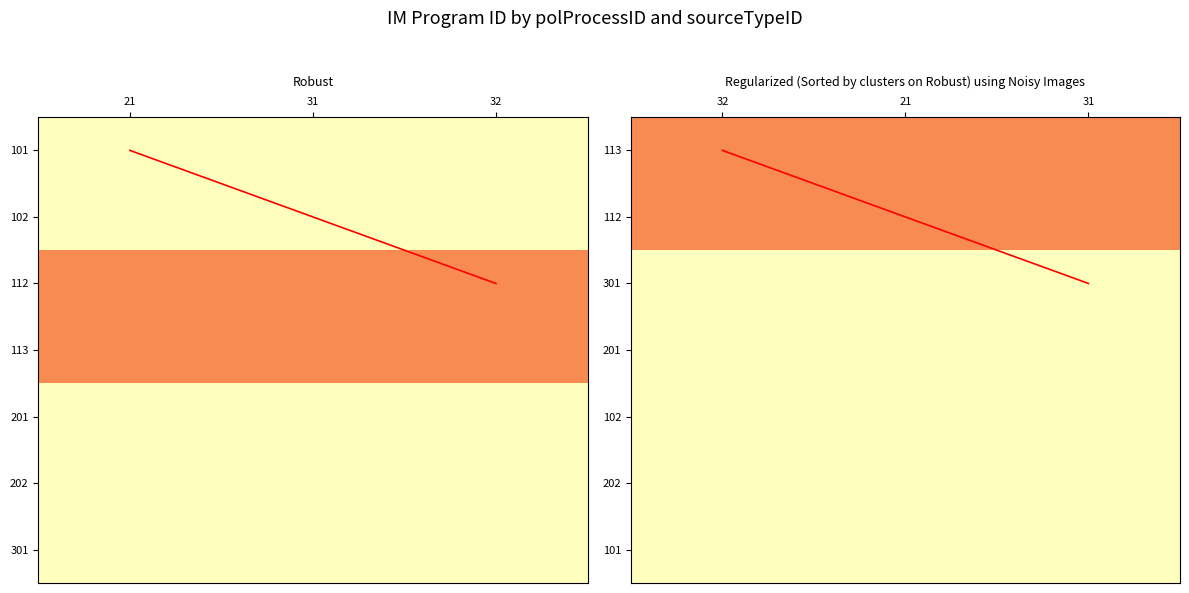

Between 21 and 31, which series saw the biggest shift?

diagonal